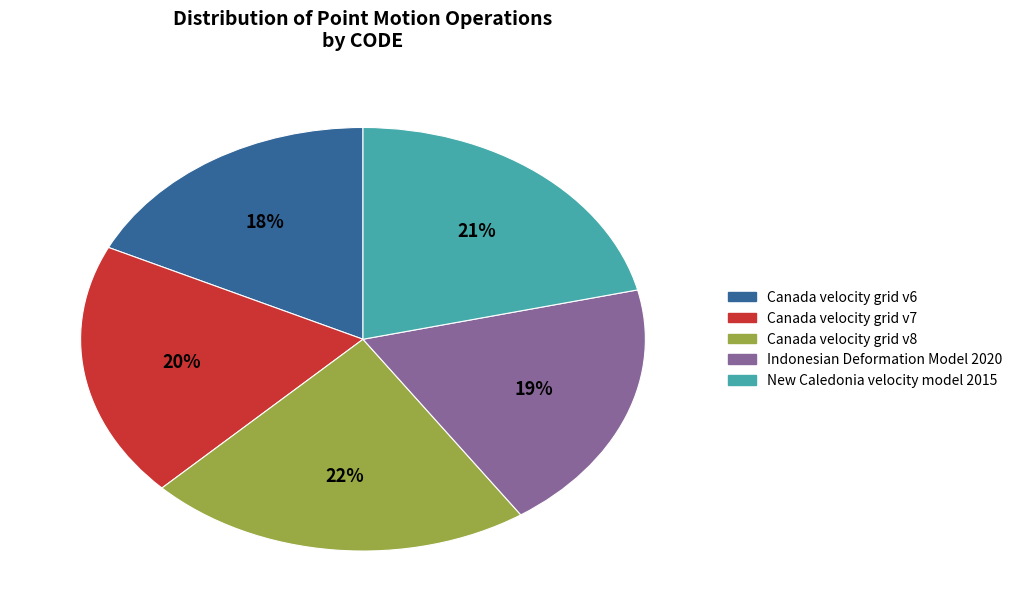

What percentage is the Canada velocity grid v8 slice, to the nearest percent?

22%